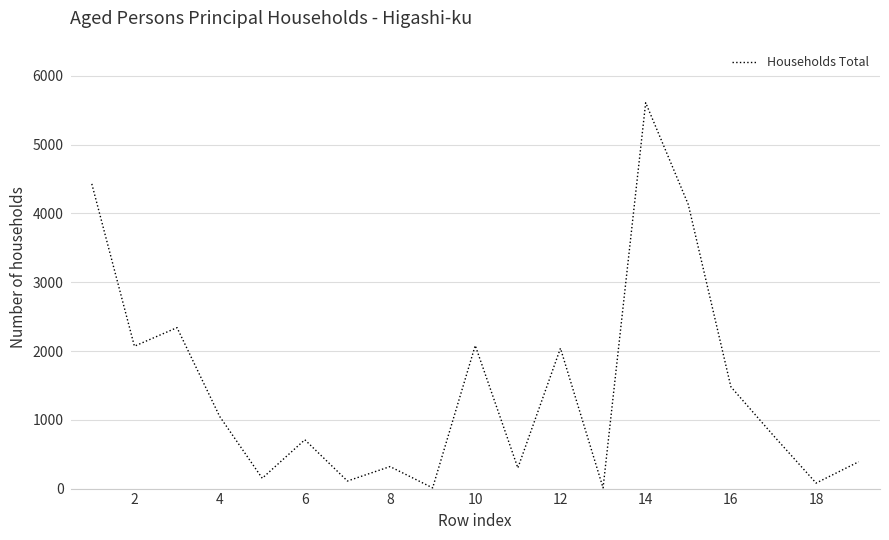

What is the average value?

1478